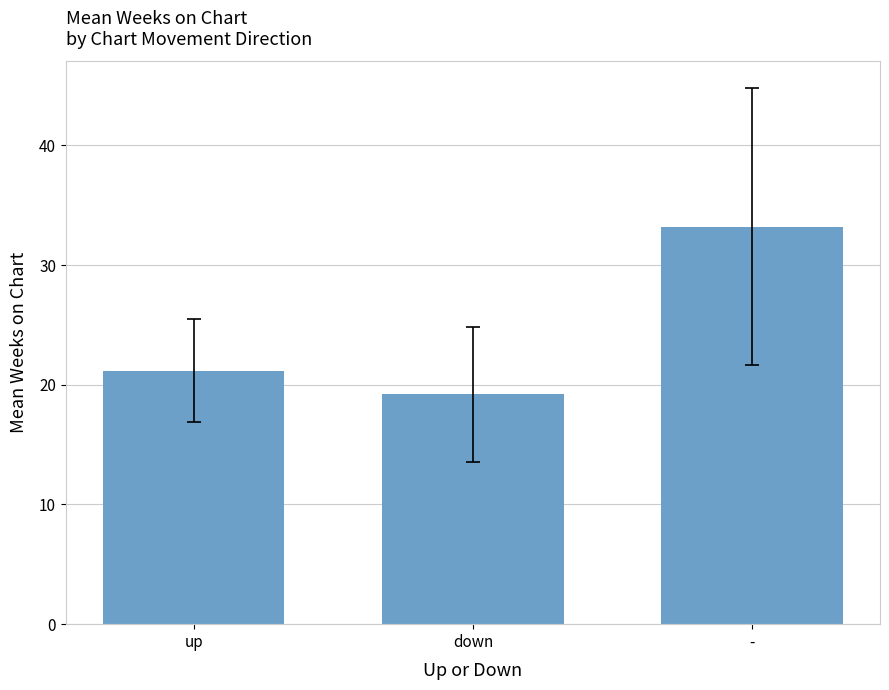

What is the label of the 3rd bar from the right?

up